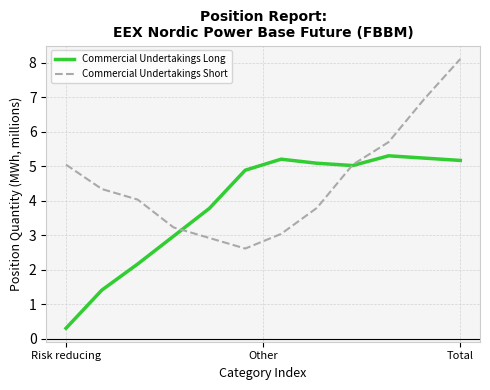

Rank the series by their average value, from highest to lowest.

Commercial Undertakings Short, Commercial Undertakings Long